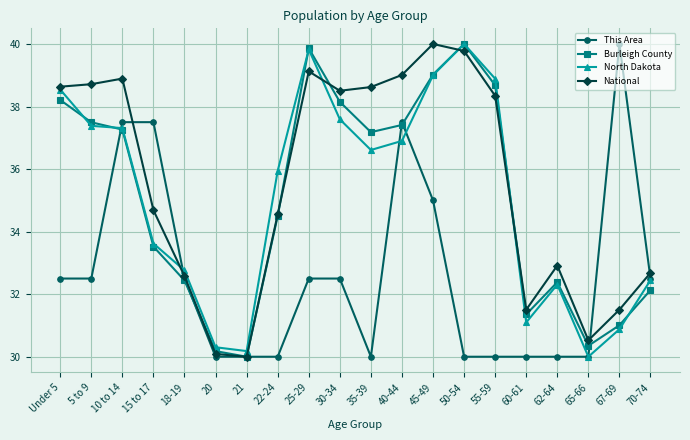

What are all the series names shown in the legend?

This Area, Burleigh County, North Dakota, National